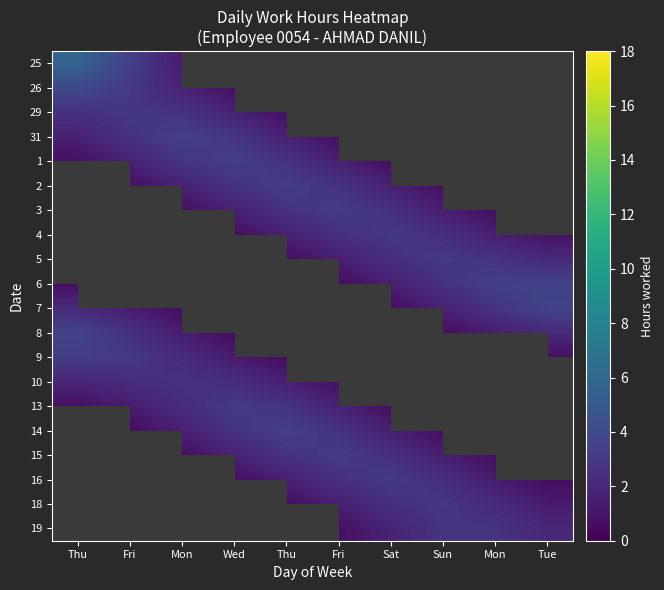

Which category has the lowest value in the 8 series?

Wed